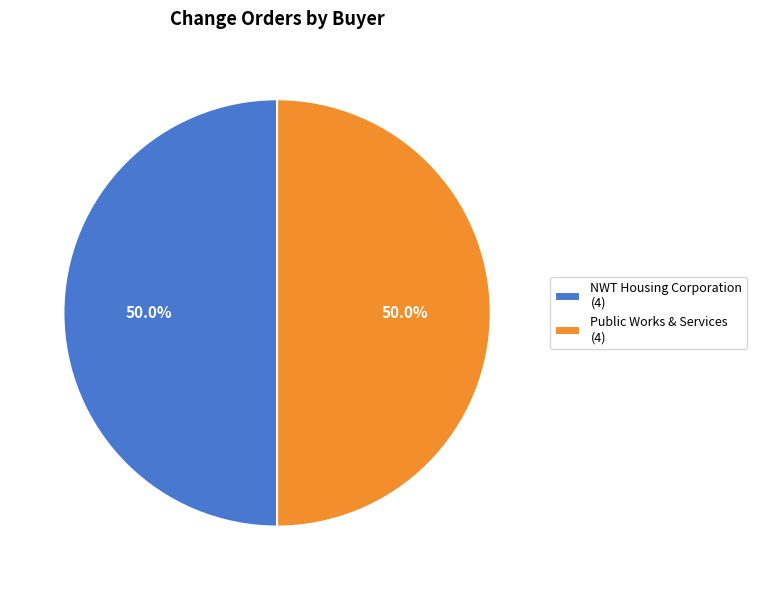

To the nearest percent, what is the average slice percentage?

50%